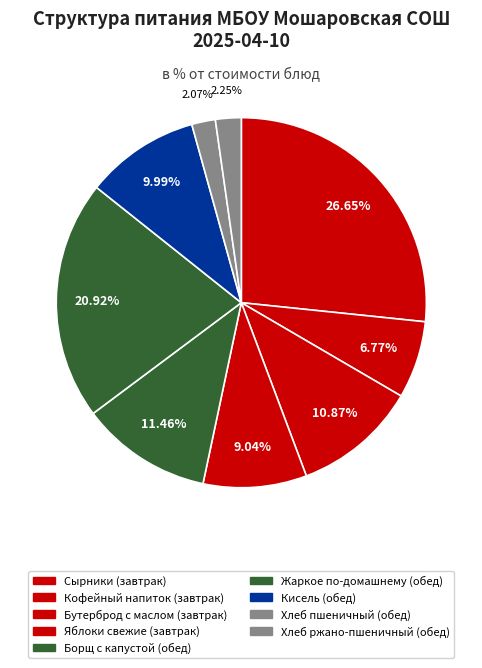

How many slices are in this pie chart?

9